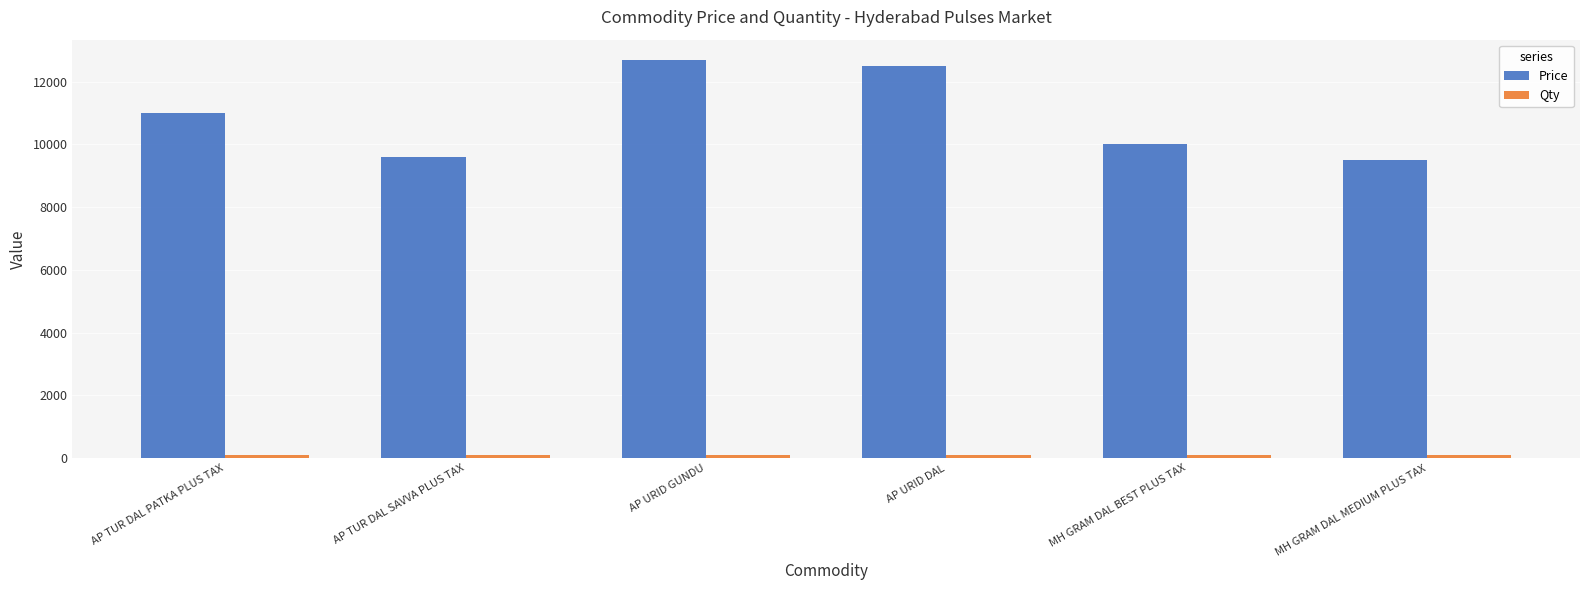

Does the chart contain any negative values?

No